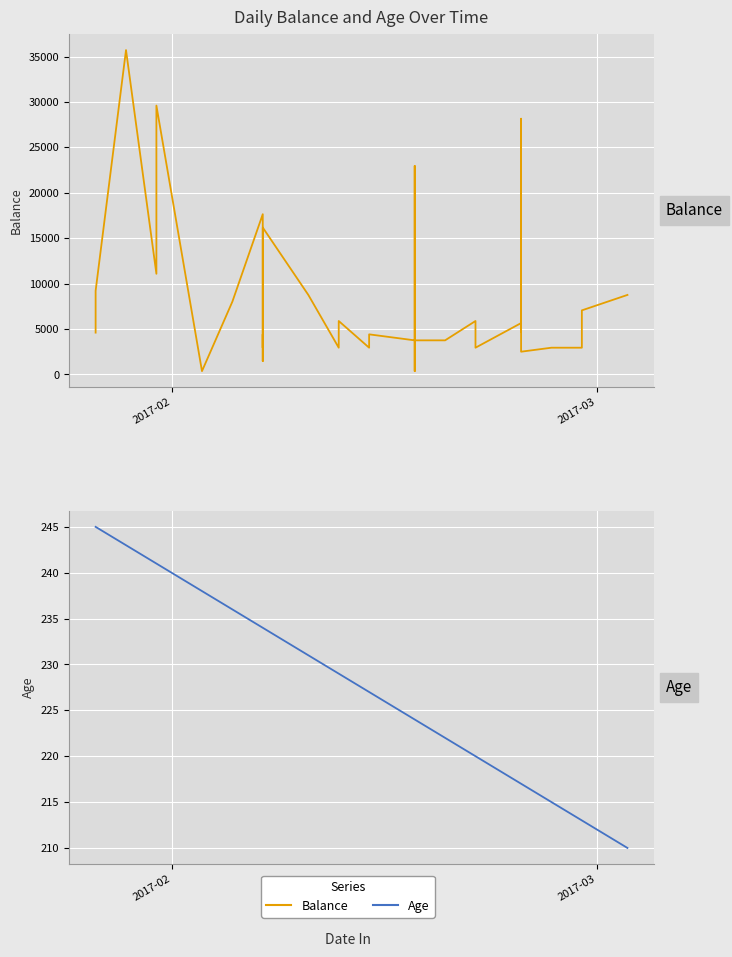

What is the maximum value for Age?

245